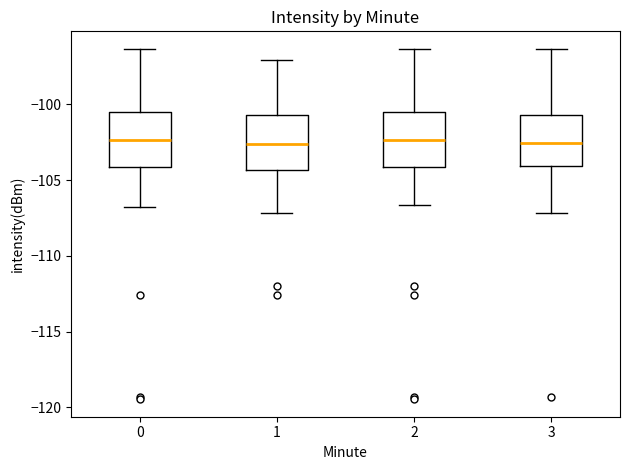

Where does the upper whisker of the box at x = 0 end on the y-axis? The values are not printed on the chart, so give them approximately, as read against the axis.

-96.5